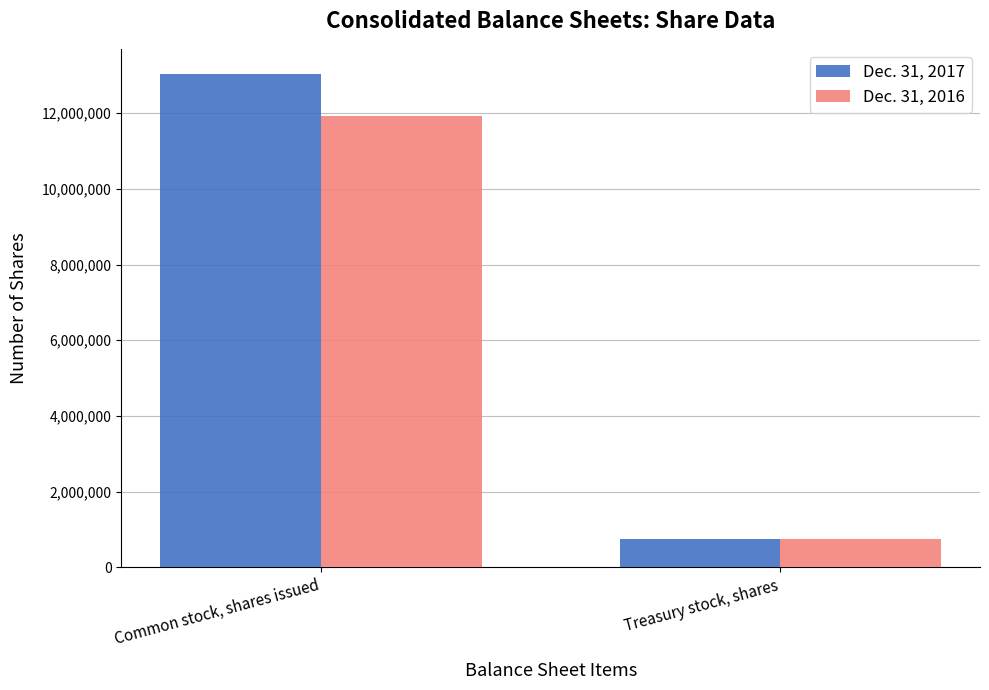

What is the sum of the Dec. 31, 2017 values at Treasury stock, shares and Common stock, shares issued?

13808820